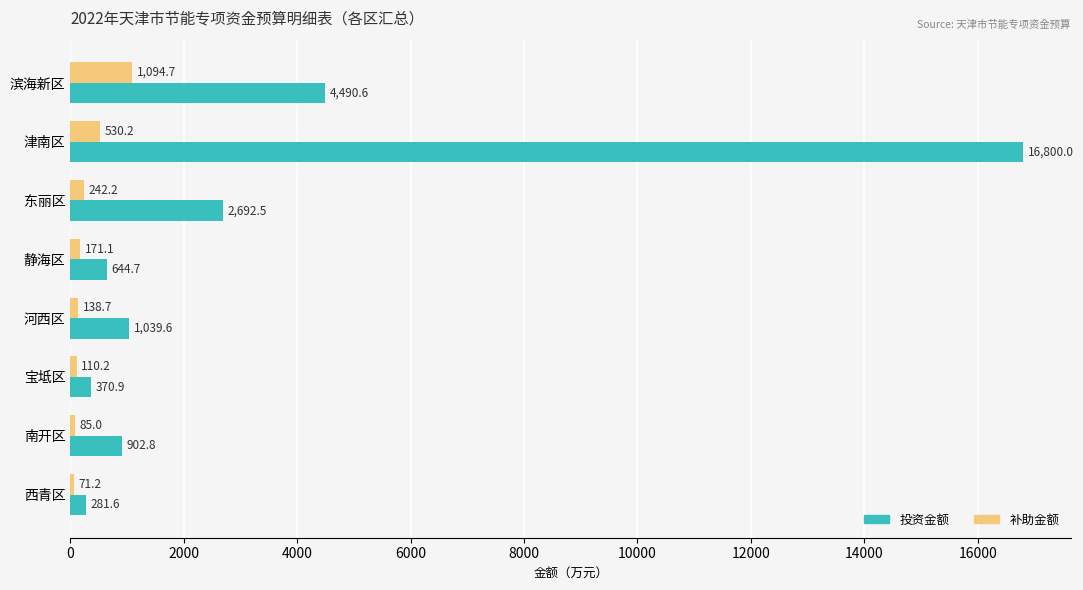

Rank the categories by 投资金额 value from highest to lowest.

津南区, 滨海新区, 东丽区, 河西区, 南开区, 静海区, 宝坻区, 西青区